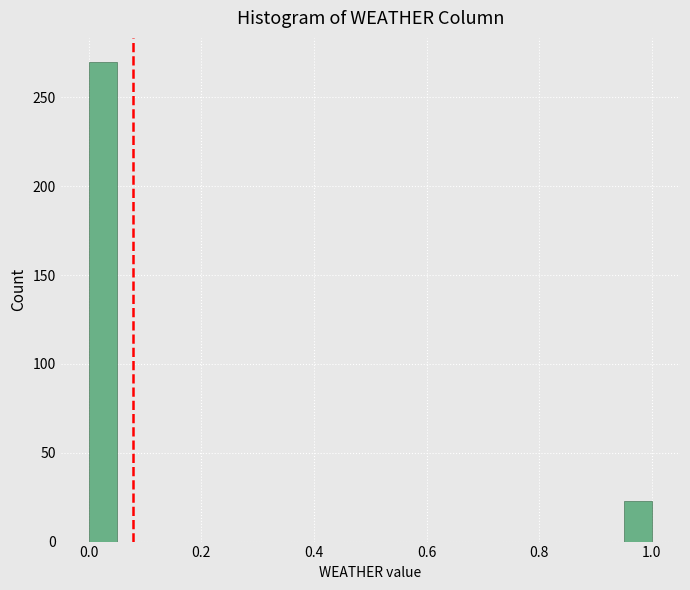

Around what value on the x-axis is the tallest bar? Give the approximate position of its centre, as read against the axis.

0.02